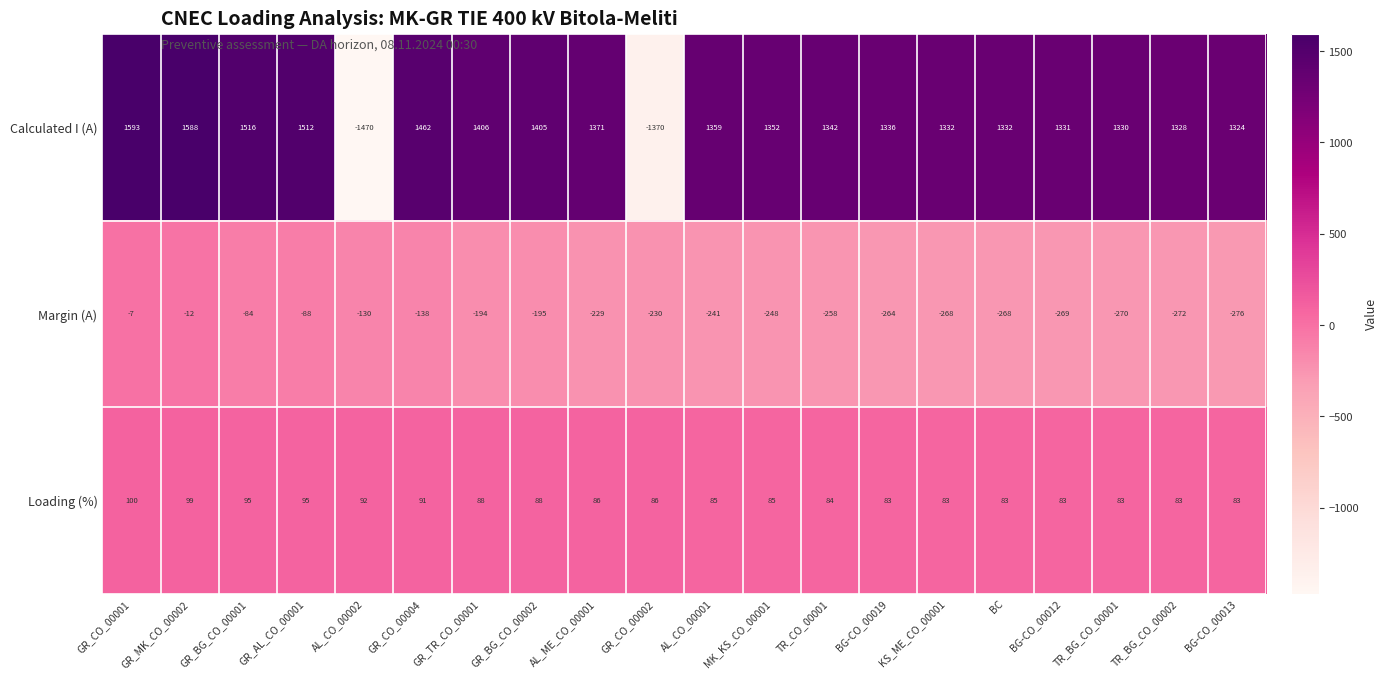

How many categories are shown in the chart?

20